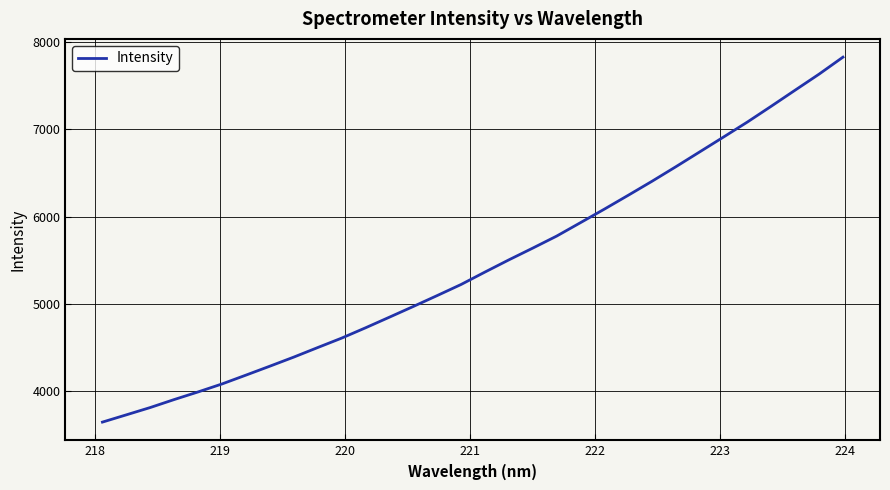

What is the maximum value shown in the chart?

7826.4